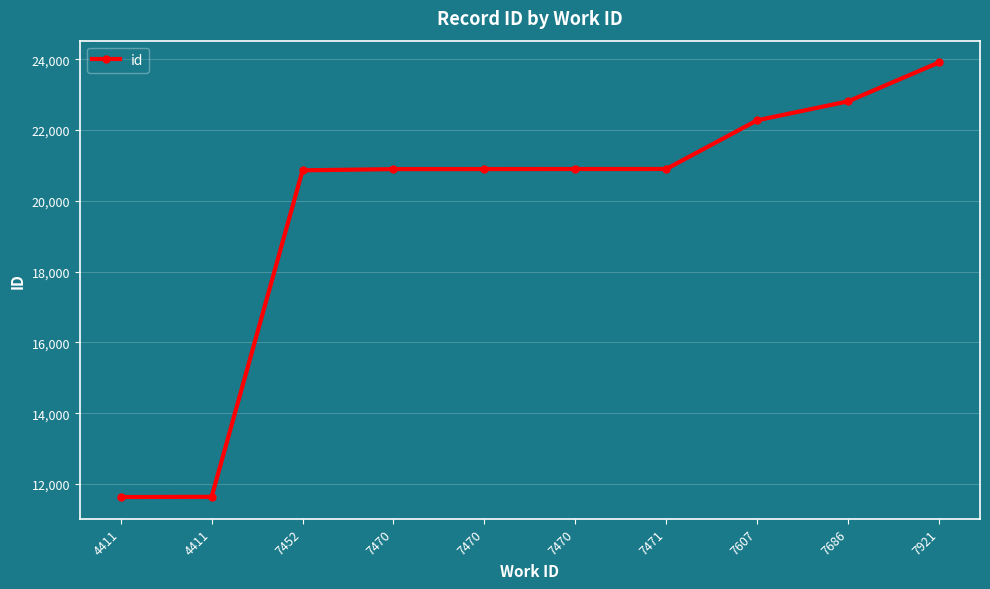

What is the difference between the second highest and minimum values?

11181